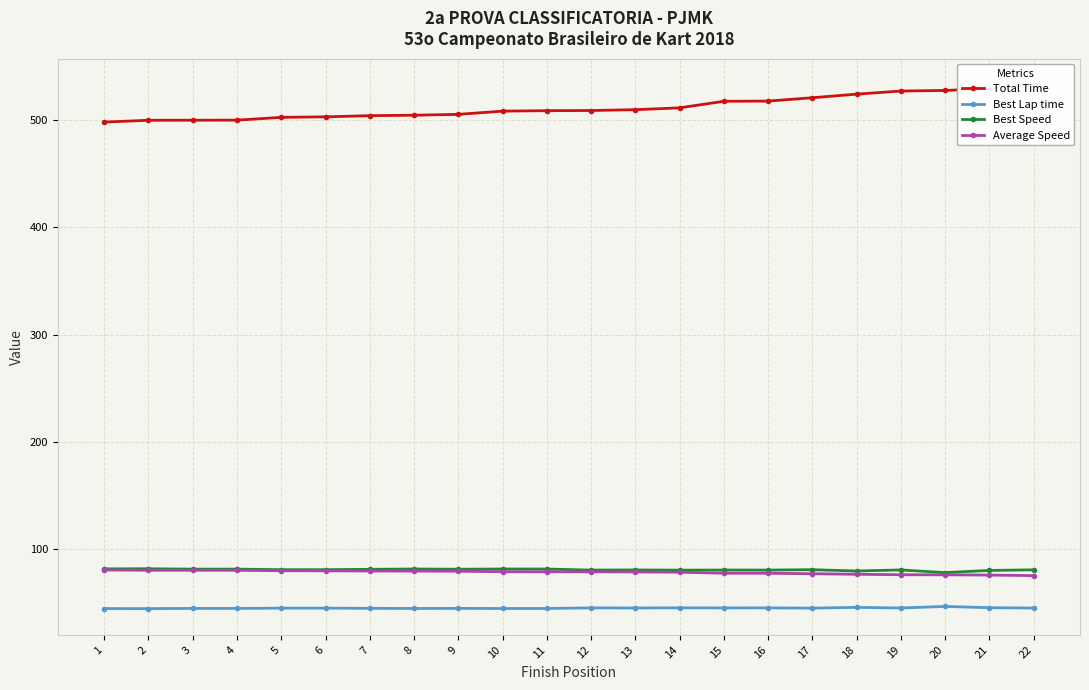

Rank the series by their maximum value, from lowest to highest.

Best Lap time, Average Speed, Best Speed, Total Time